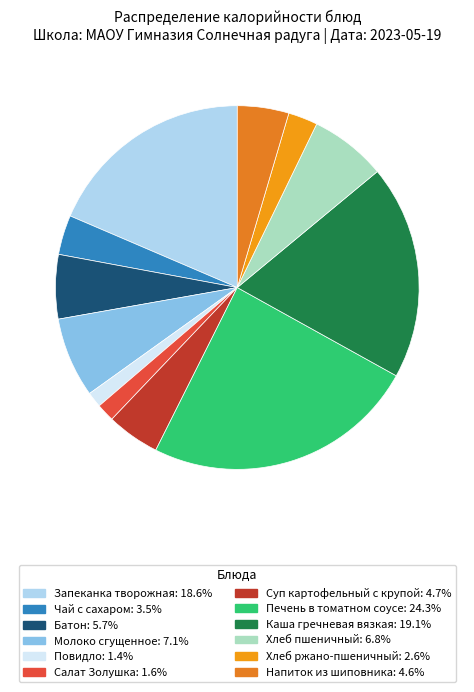

To the nearest percent, what portion does Хлеб пшеничный represent?

7%